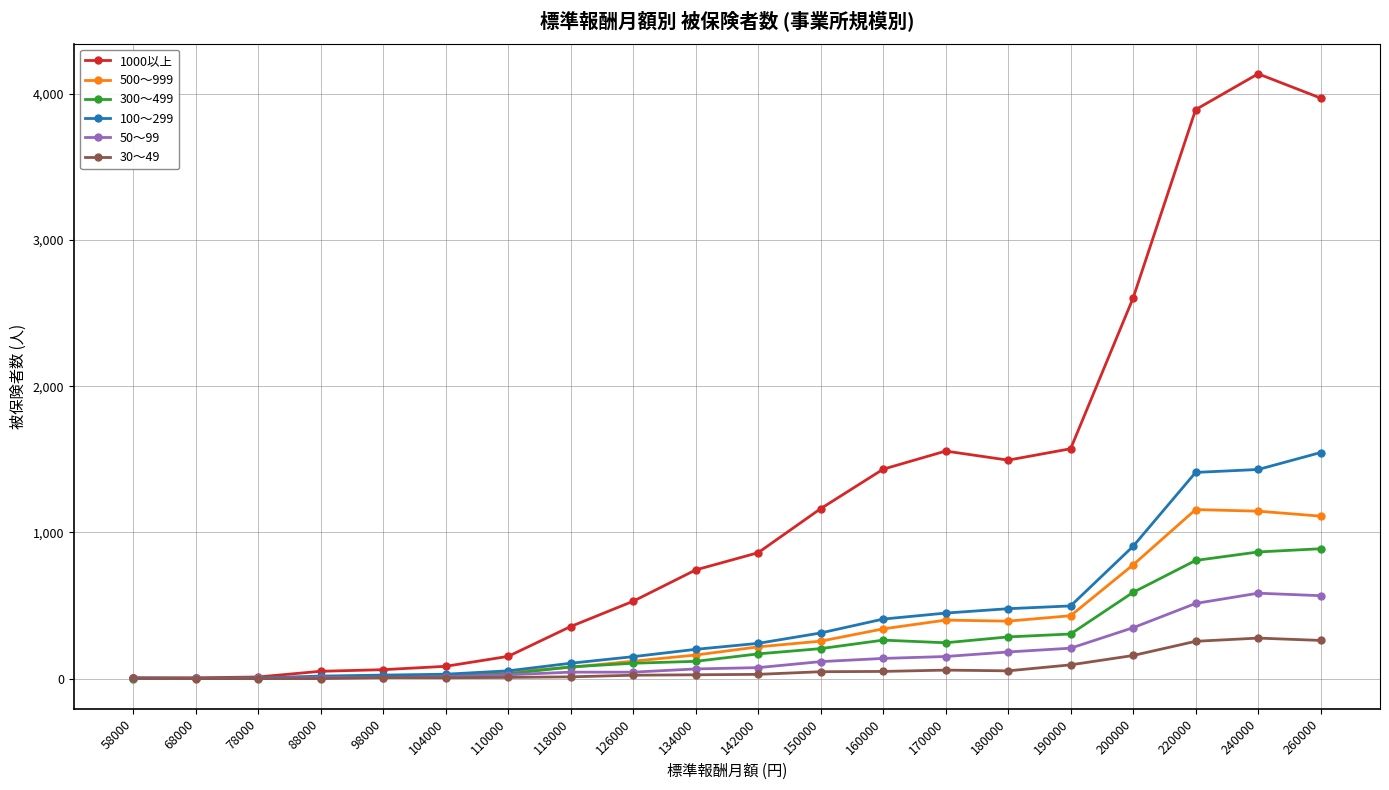

Is it true that 500～999 equals 1145 at 240000?

True